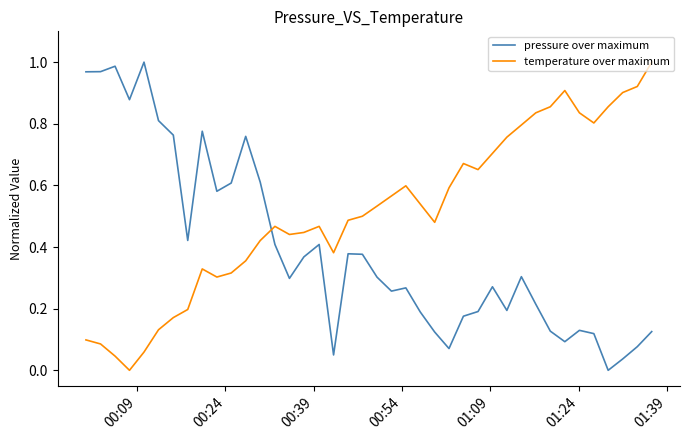

Which series ends up on top after the final intersection of temperature over maximum and pressure over maximum?

temperature over maximum